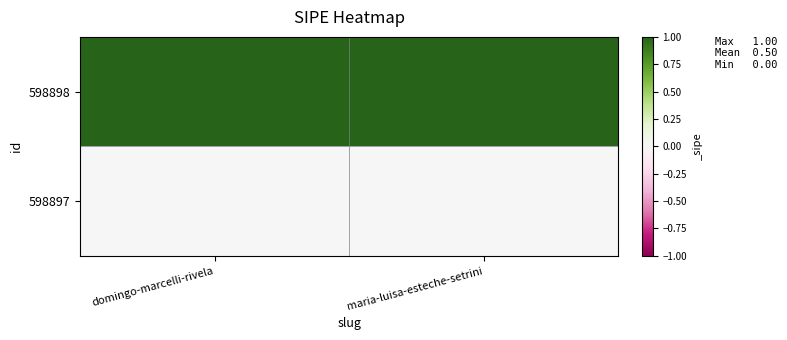

What is the total value across all series at domingo-marcelli-rivela?

1